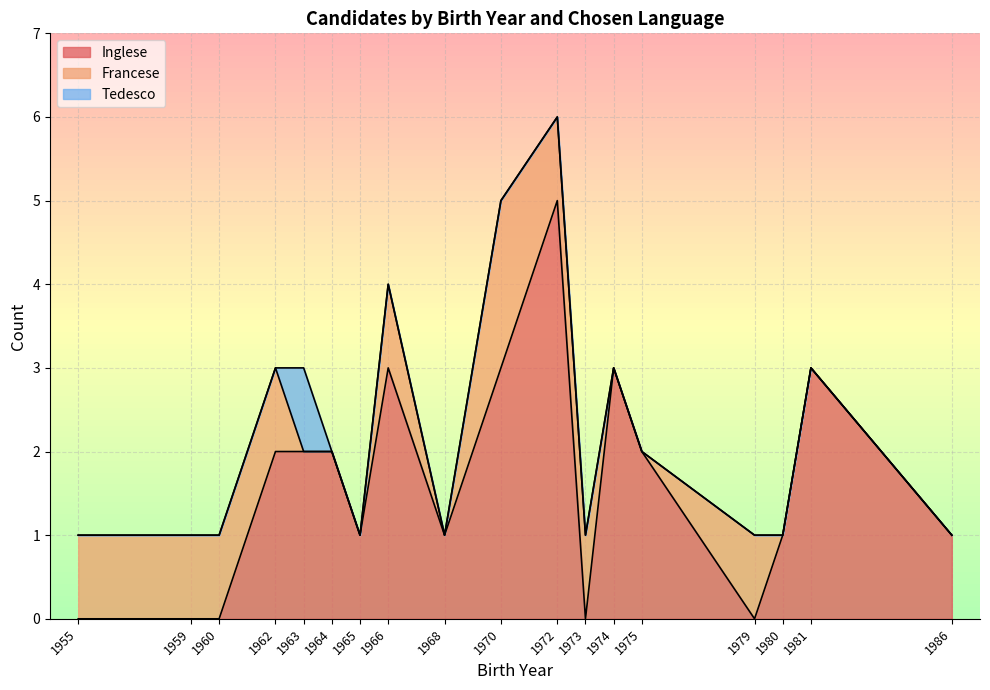

What are all the series names shown in the legend?

Inglese, Francese, Tedesco